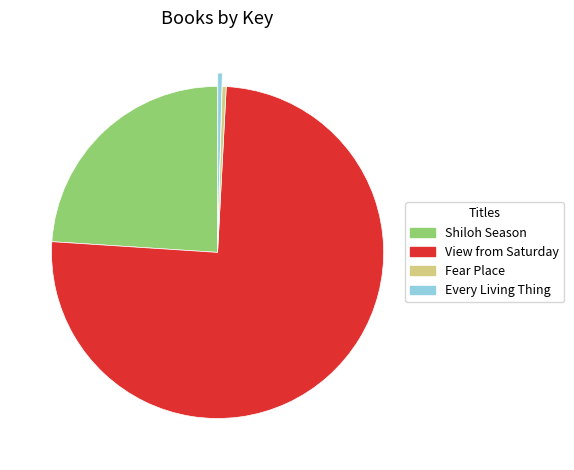

Does View from Saturday account for over 50% of the chart?

Yes